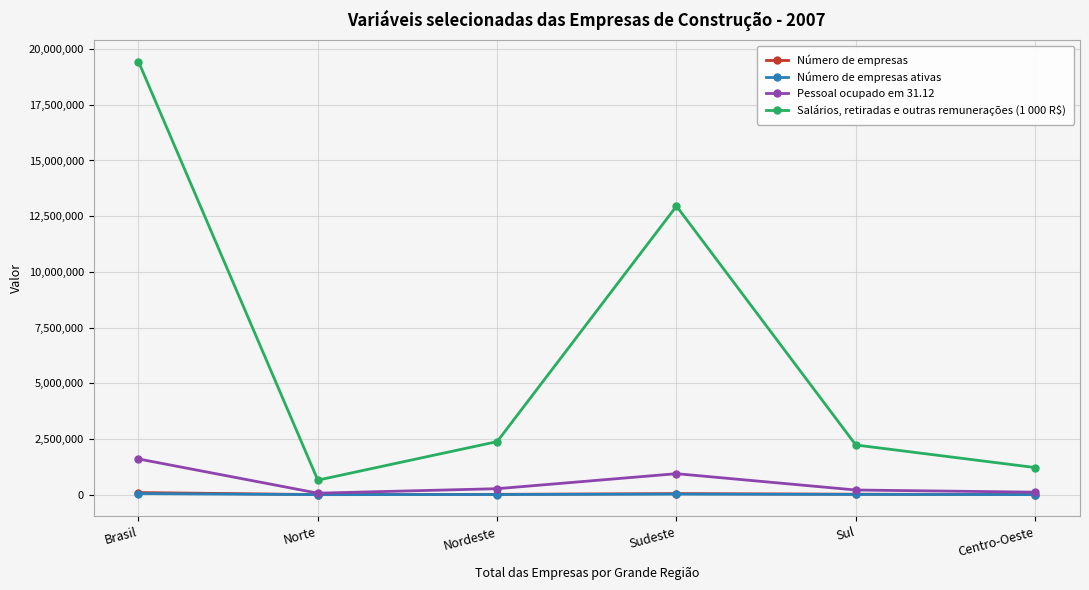

At which label is Pessoal ocupado em 31.12 closest to 836264?

Sudeste